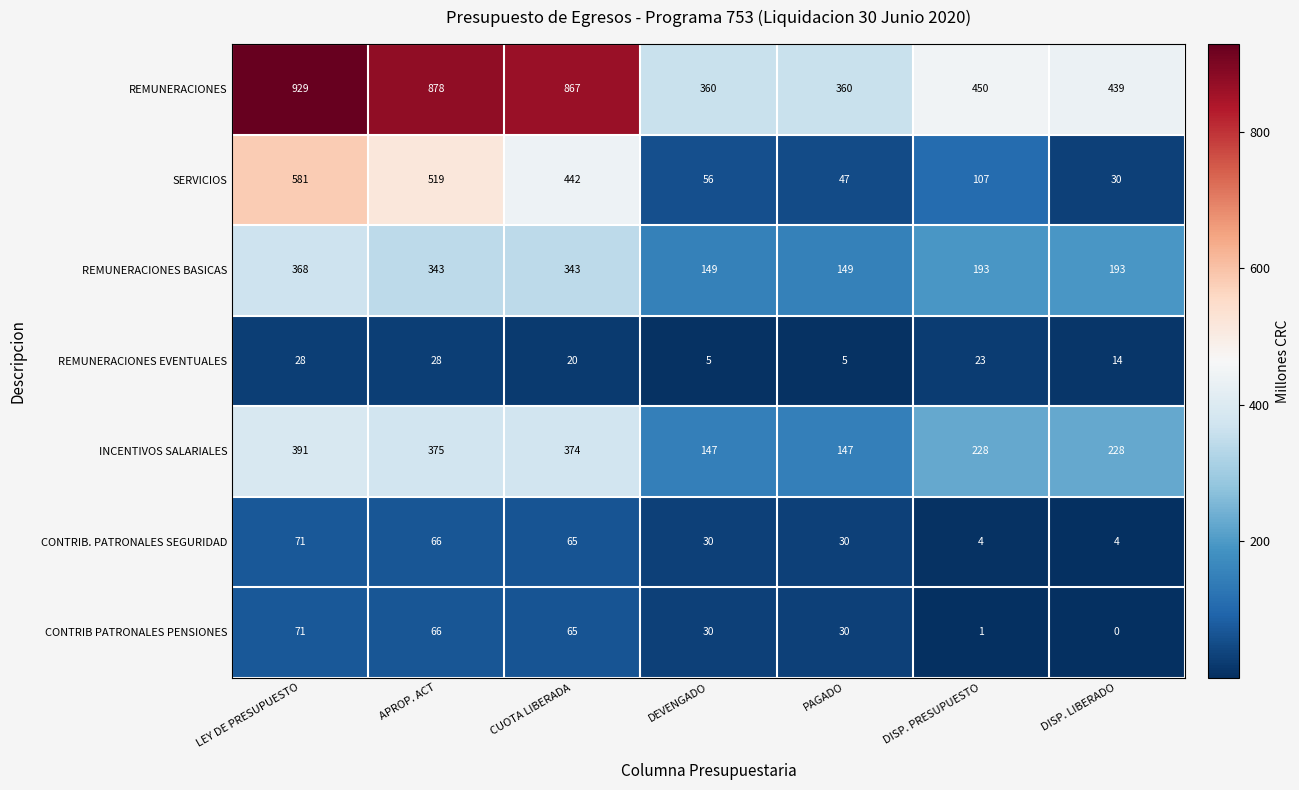

Where is REMUNERACIONES EVENTUALES nearest to the value 16?

DISP. LIBERADO